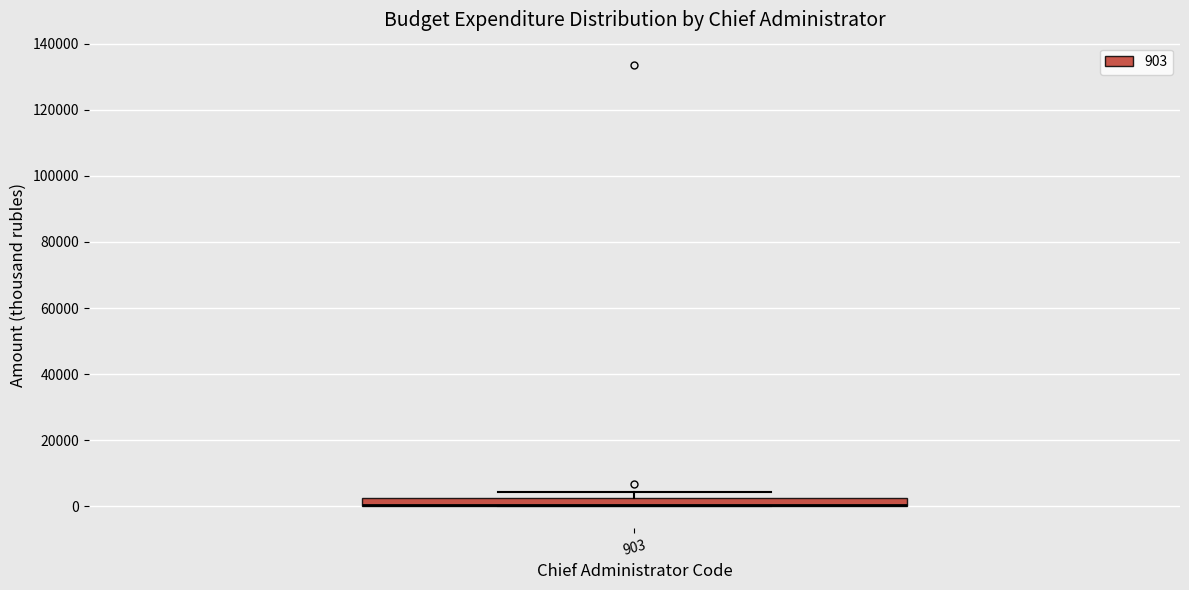

Where is the upper edge of the box at x = 903 on the y-axis? The values are not printed on the chart, so give them approximately, as read against the axis.

2000